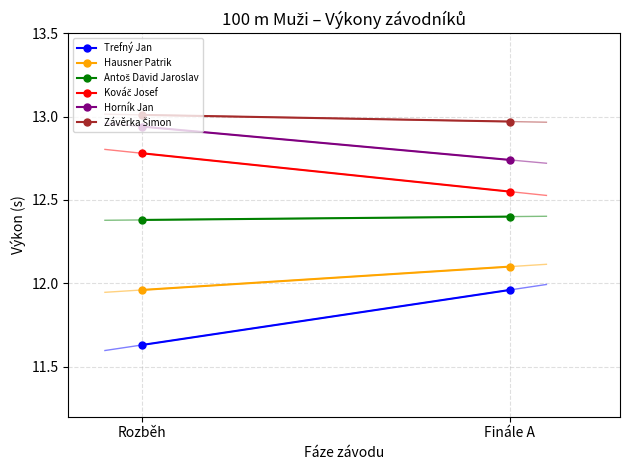

The Antoš David Jaroslav series shows 12.4 at Rozběh. True or false?

True